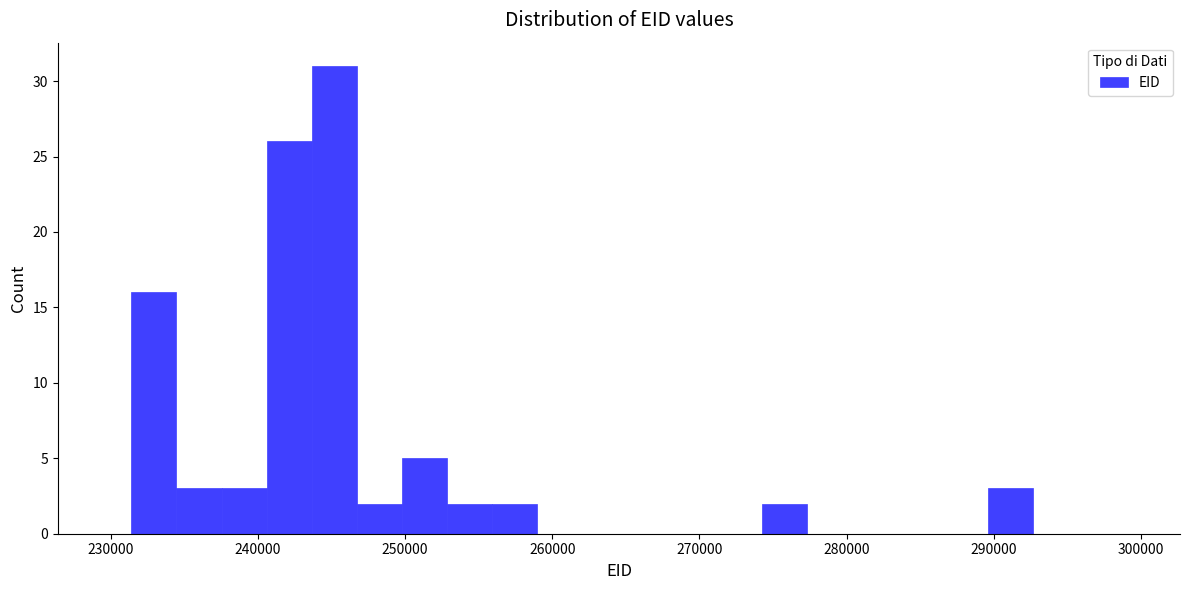

Read against the x-axis, roughly where is the centre of the tallest bar?

245000